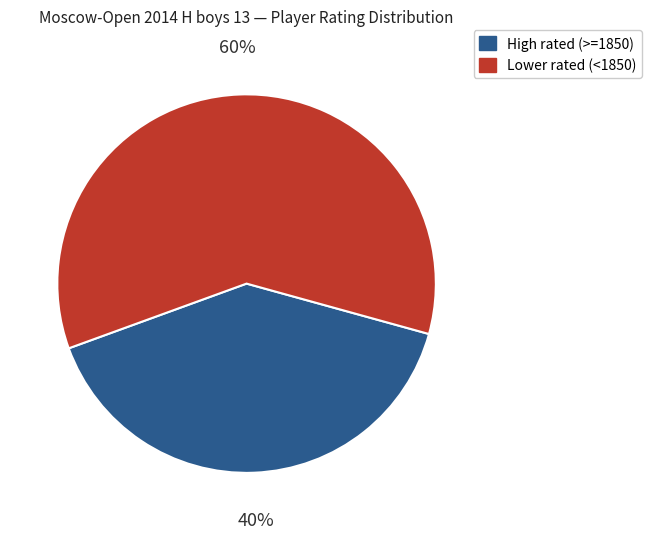

To the nearest percent, what is the difference between the largest and smallest slice percentages?

20%